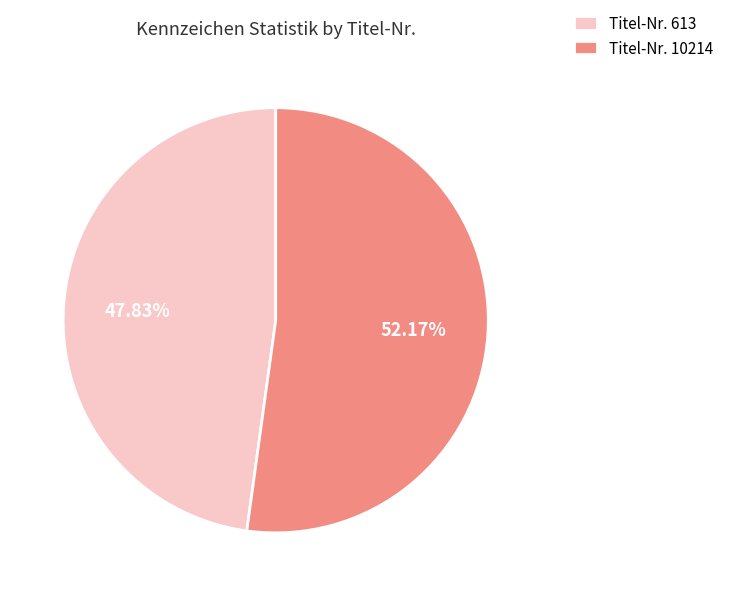

Which category has the biggest portion of the pie?

Titel-Nr. 10214